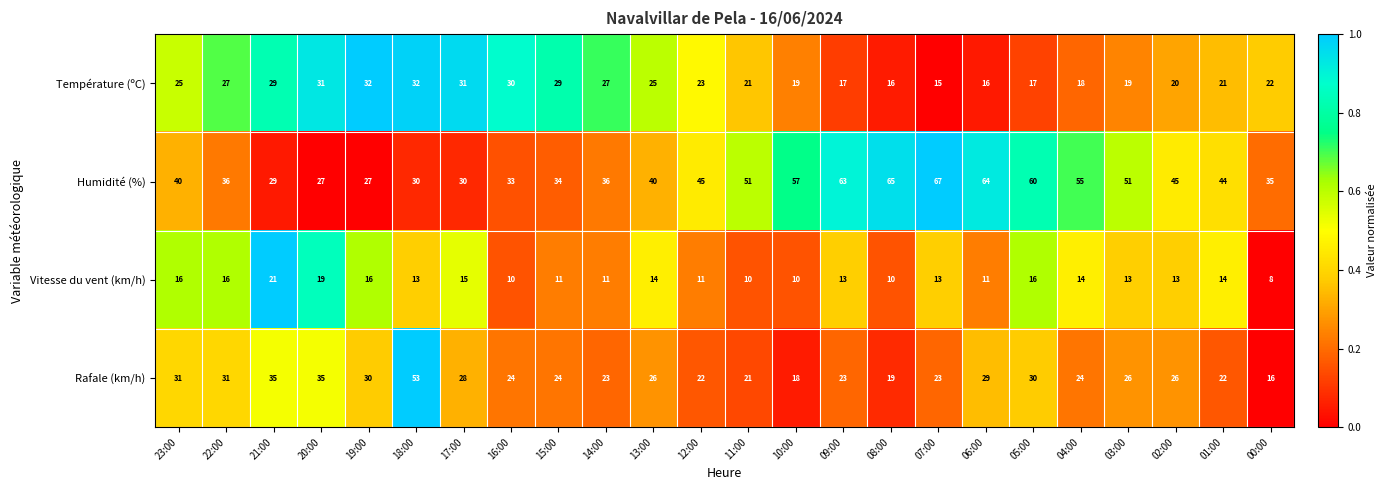

The Température (ºC) series shows 17 at 05:00. True or false?

True